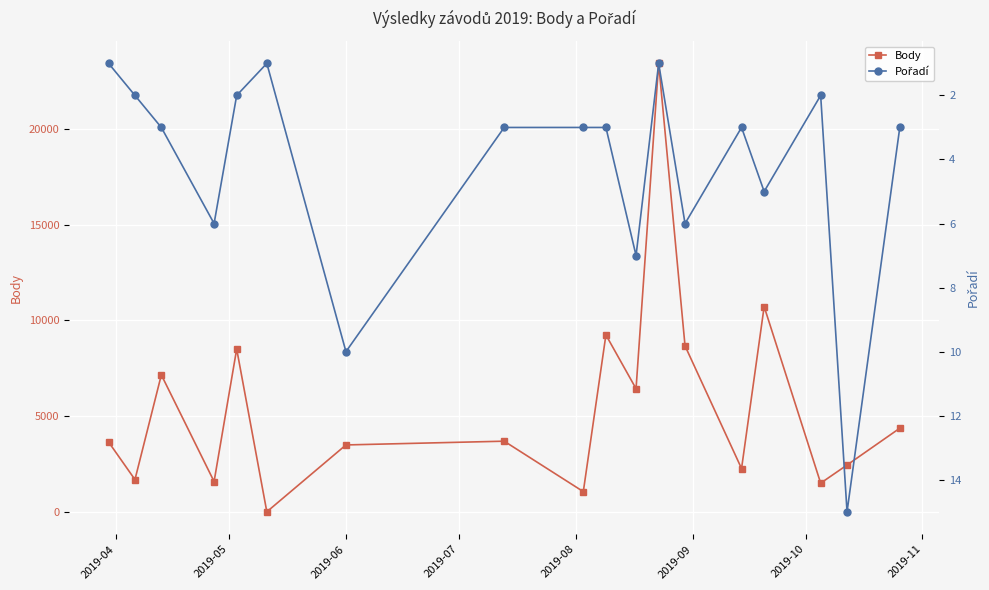

In Body, how many points are higher than both neighbors (excluding endpoints)?

6